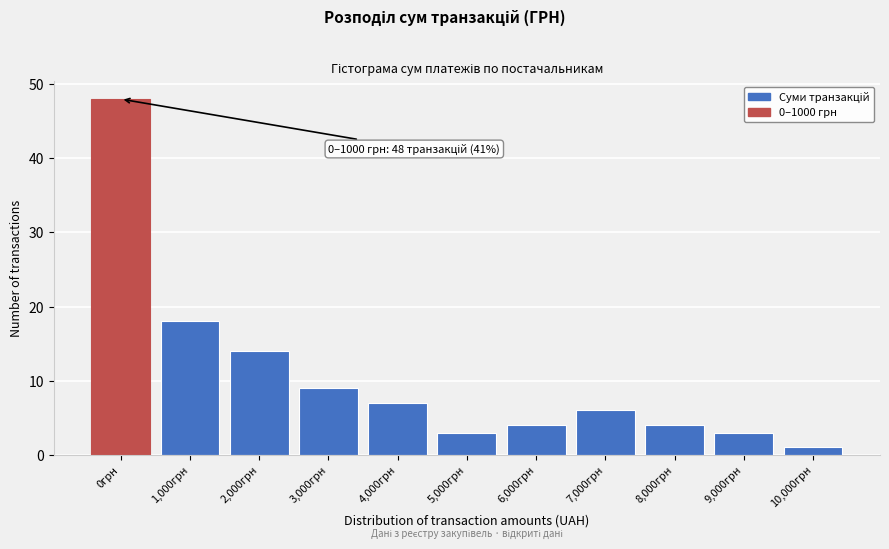

Reading left to right, what are all the values shown in this chart?

48	18	14	9	7	3	4	6	4	3	1